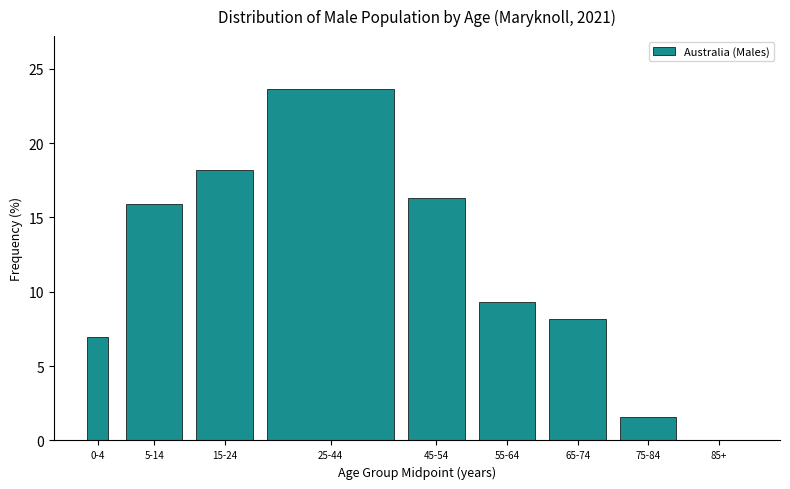

Reading left to right, extract all data points from this chart.

0-4=7.0	5-14=15.9	15-24=18.2	25-44=23.6	45-54=16.3	55-64=9.3	65-74=8.1	75-84=1.6	85+=0.0